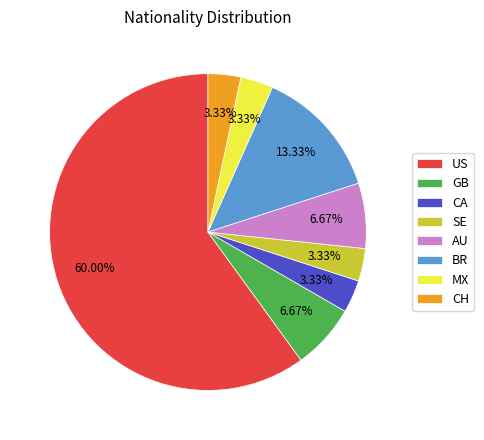

How many slices are in this pie chart?

8